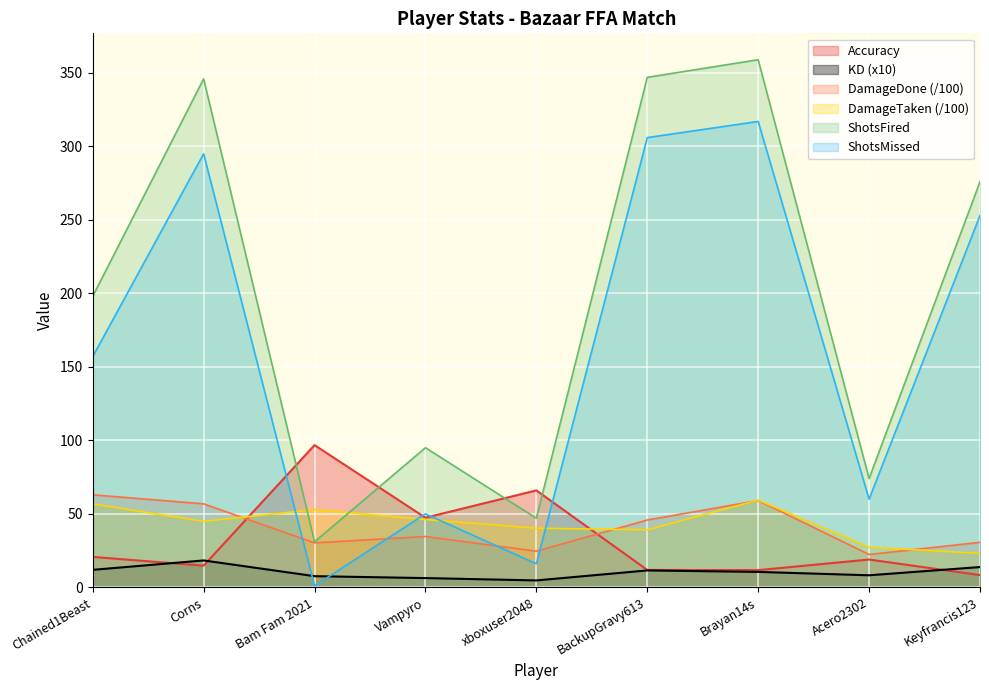

Is the value of Accuracy at Brayan14s greater than the value of KD at BackupGravy613?

Yes